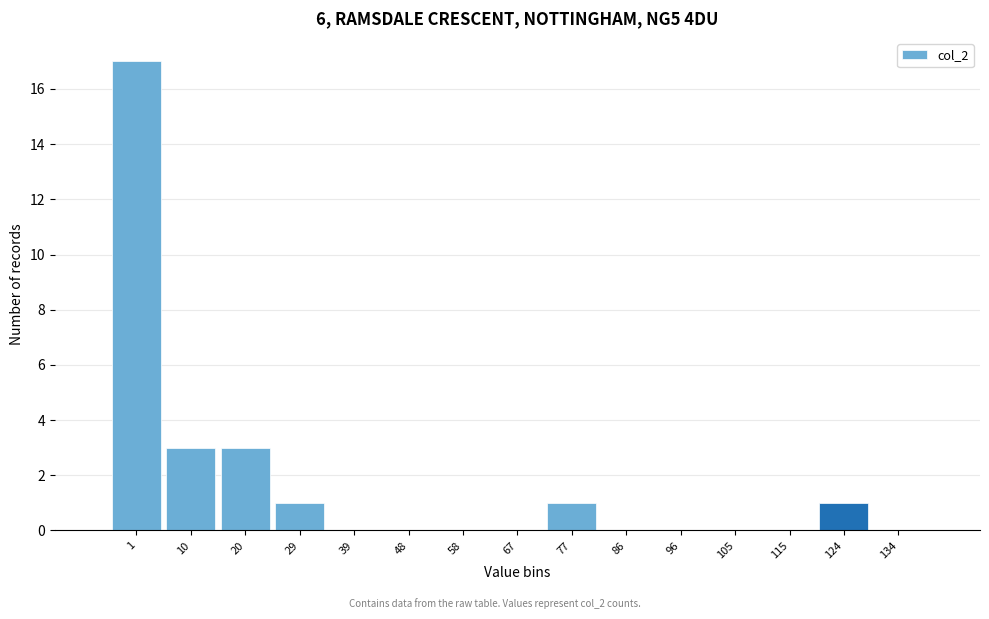

Reading left to right, what are all the values shown in this chart?

1=17	10=3	20=3	29=1	39=0	48=0	58=0	67=0	77=1	86=0	96=0	105=0	115=0	124=1	134=0